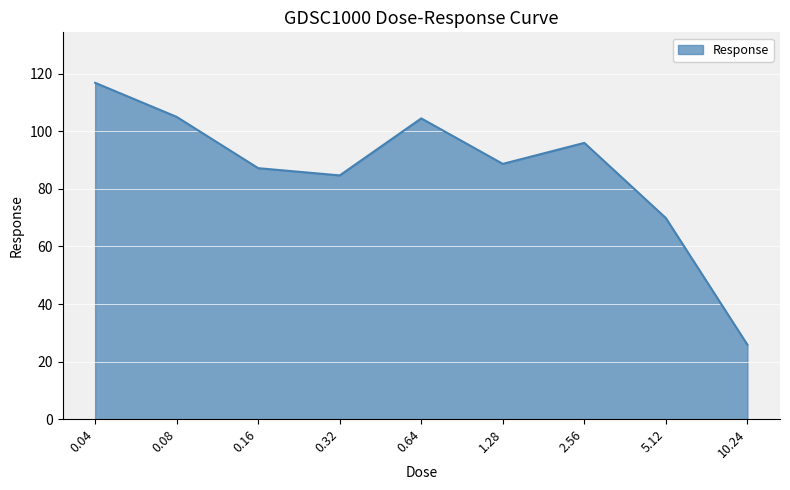

Where is the first local maximum?

0.64